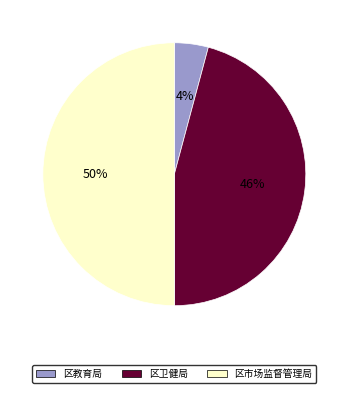

To the nearest percent, what percentage of the pie is 区卫健局?

46%